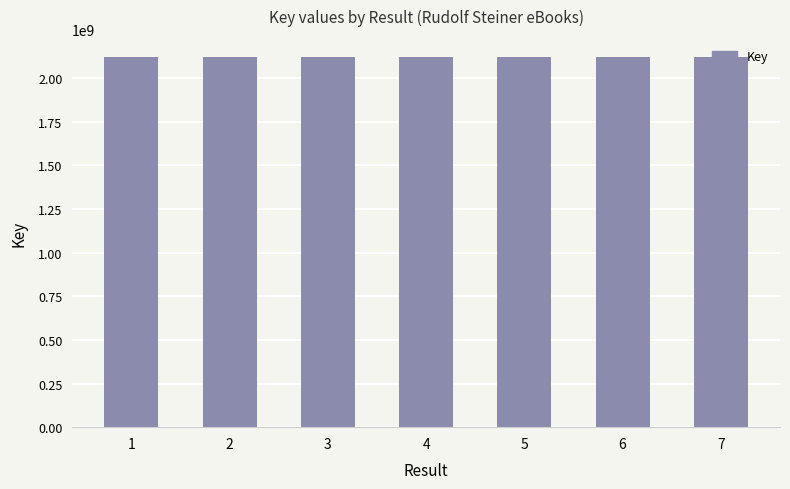

Is it true that the value at 2 is 2117854486?

True